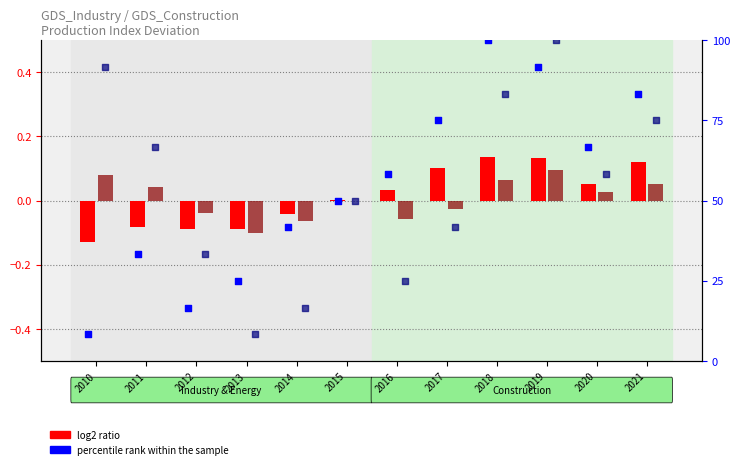

Which series has the largest total across all categories?

percentile rank (Industry)